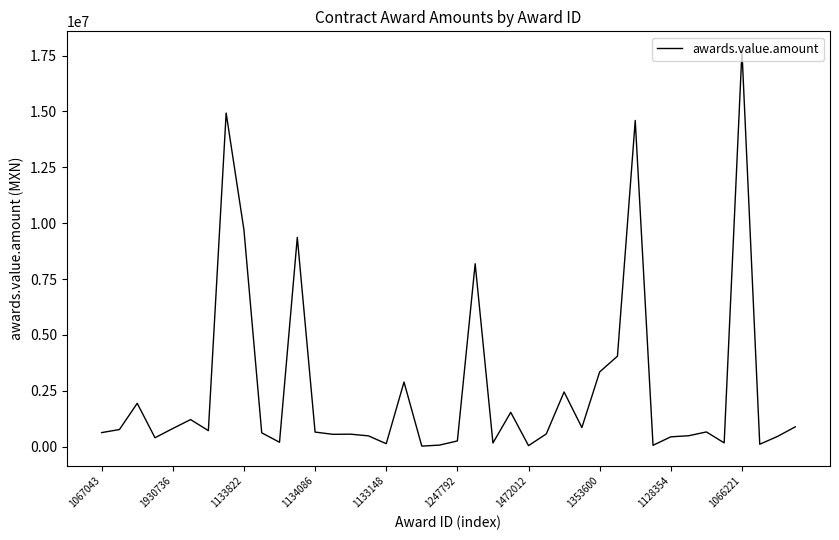

How many lines are shown in the chart?

1